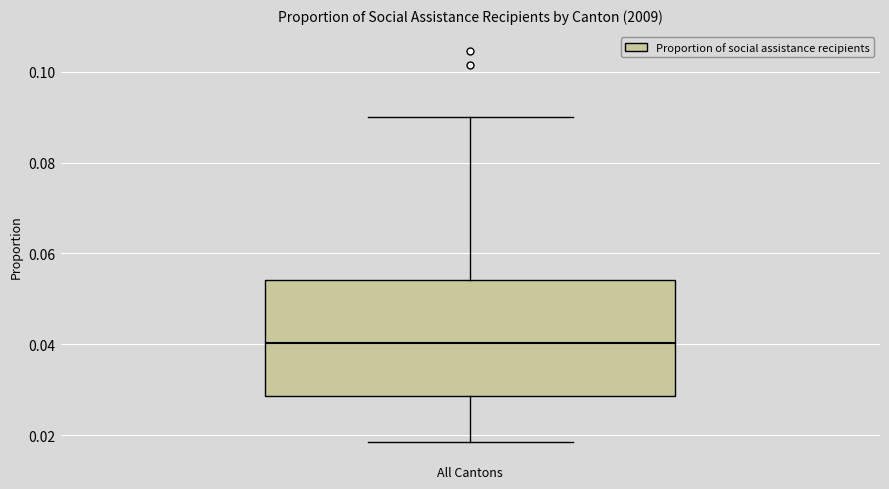

Read this box plot against the y-axis: the position of the median line, the range covered by the box, and the ends of both whiskers. The values are not printed on the chart, so give them approximately, as read against the axis.

median 0.040, box 0.028 to 0.054, whiskers 0.018 to 0.090